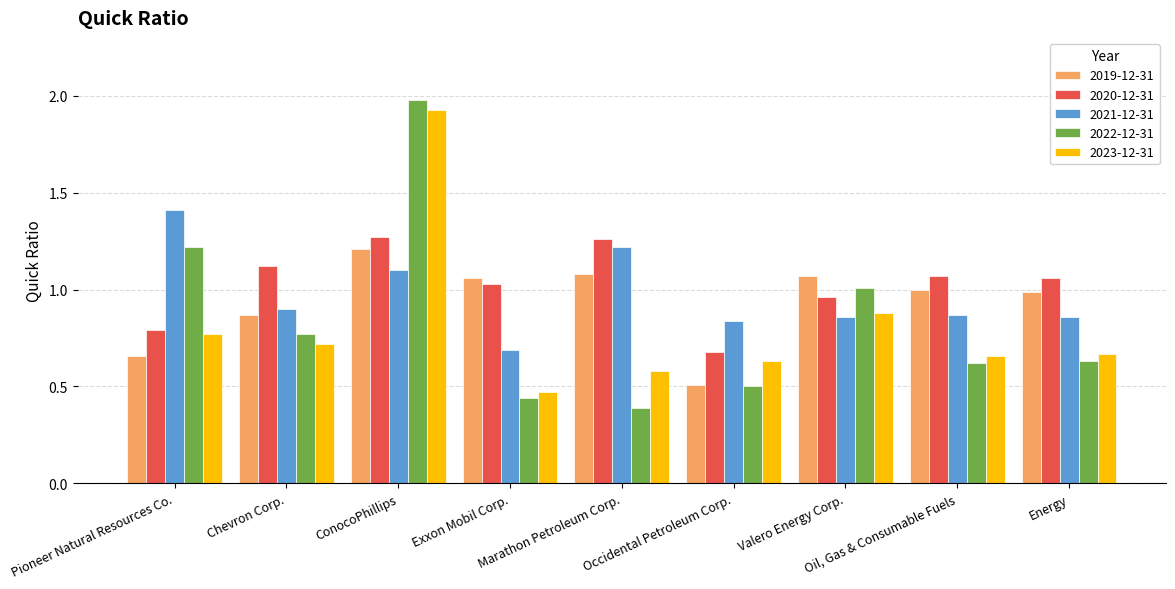

What is the difference between the maximum and minimum values in the 2023-12-31 series?

1.5